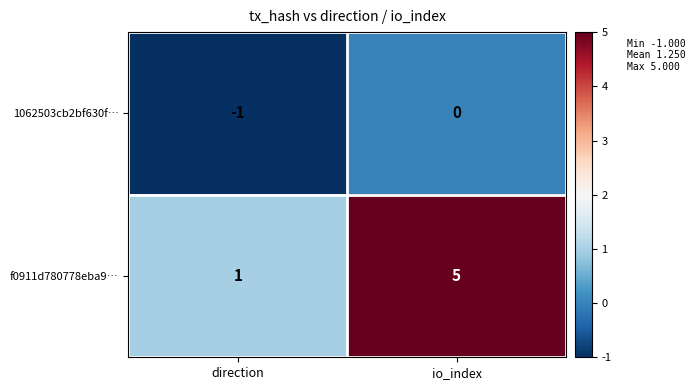

At which category is the sum across all series the highest?

io_index